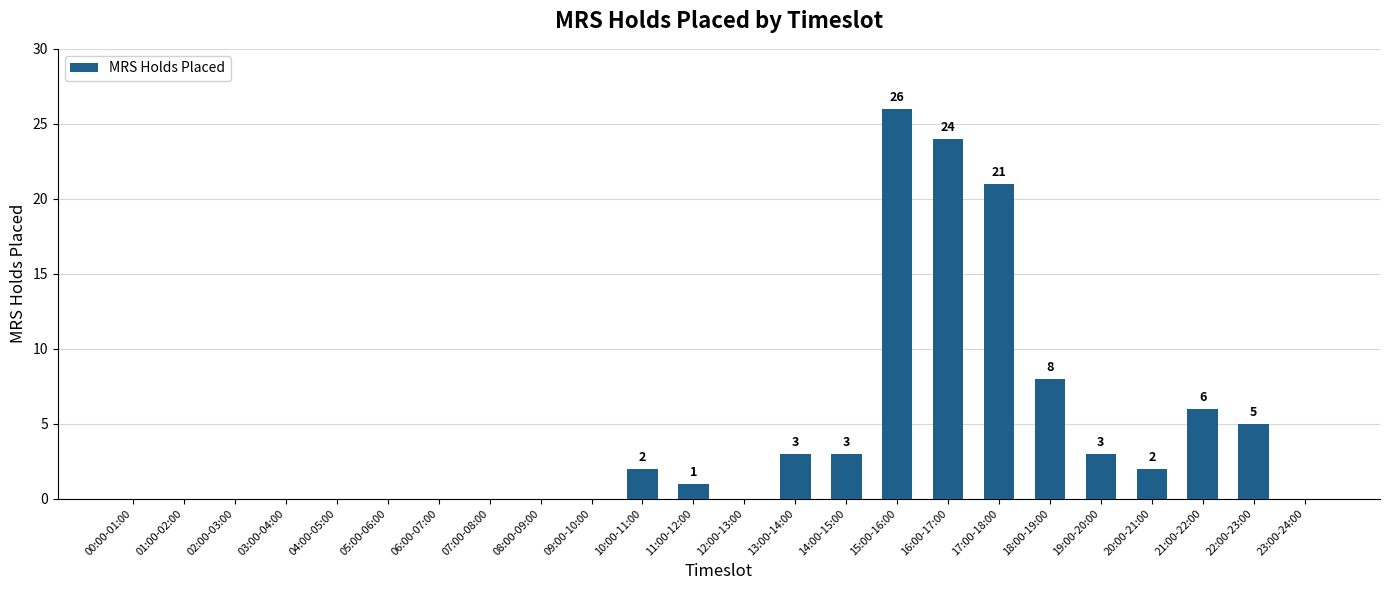

At which label is the value closest to 13?

18:00-19:00